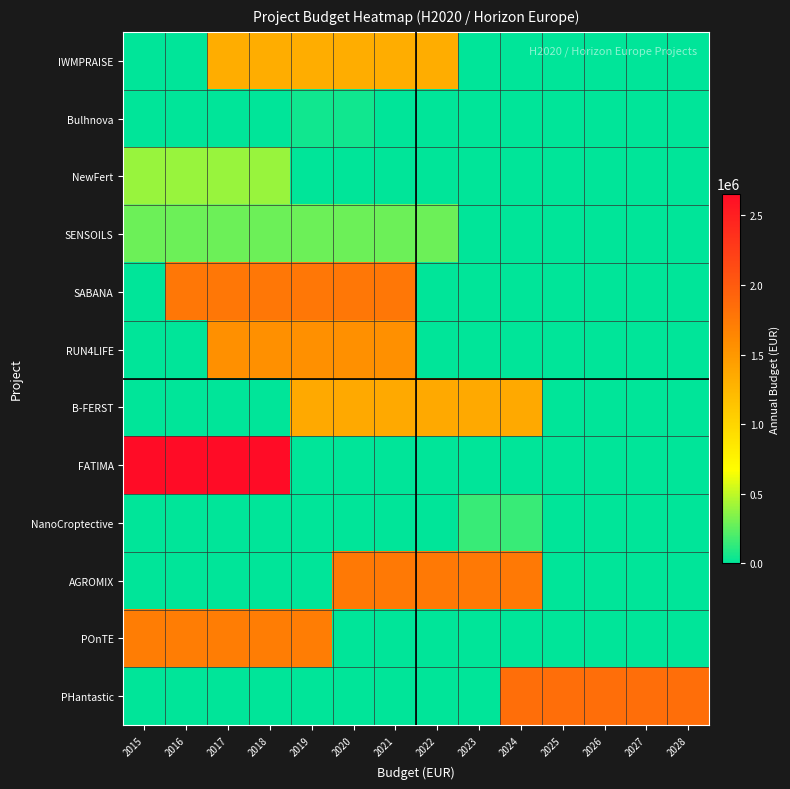

At 2022, list the series in order from largest to smallest.

AGROMIX, B-FERST, IWMPRAISE, SENSOILS, Bulhnova, NewFert, SABANA, RUN4LIFE, FATIMA, NanoCroptective, POnTE, PHantastic